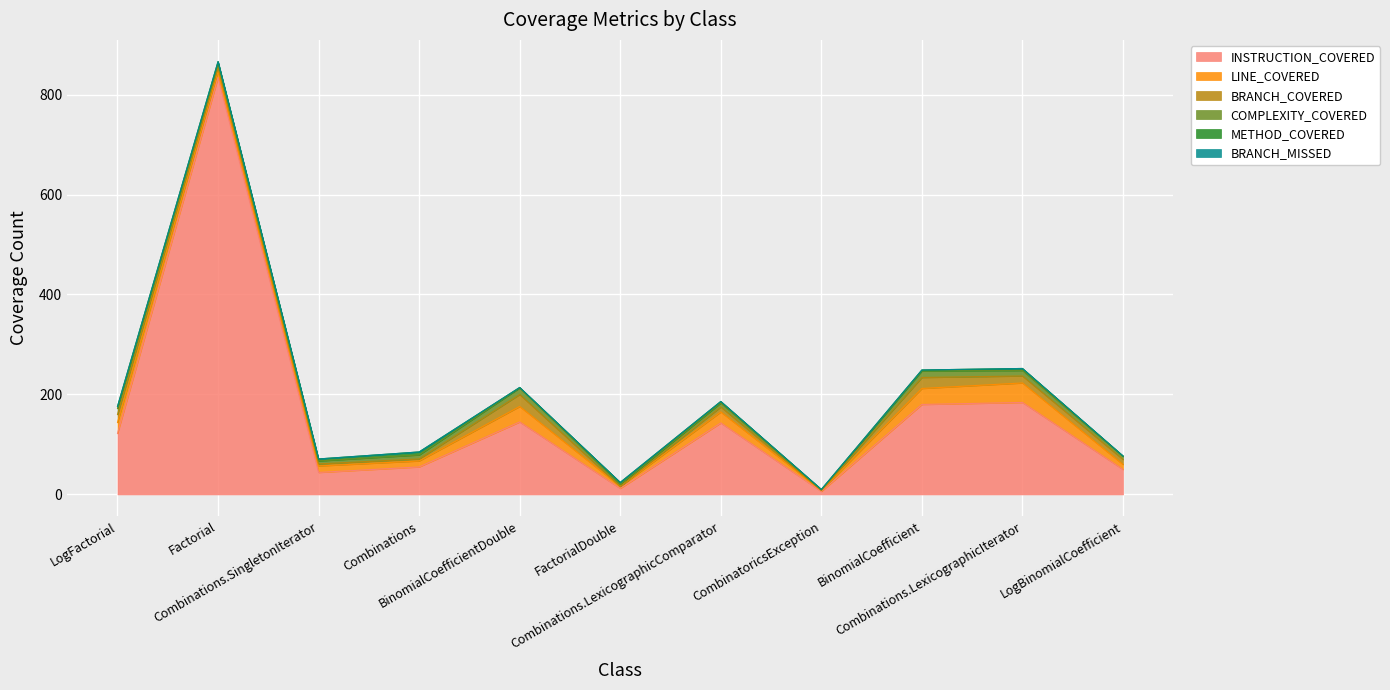

Which series has the widest spread of values?

INSTRUCTION_COVERED